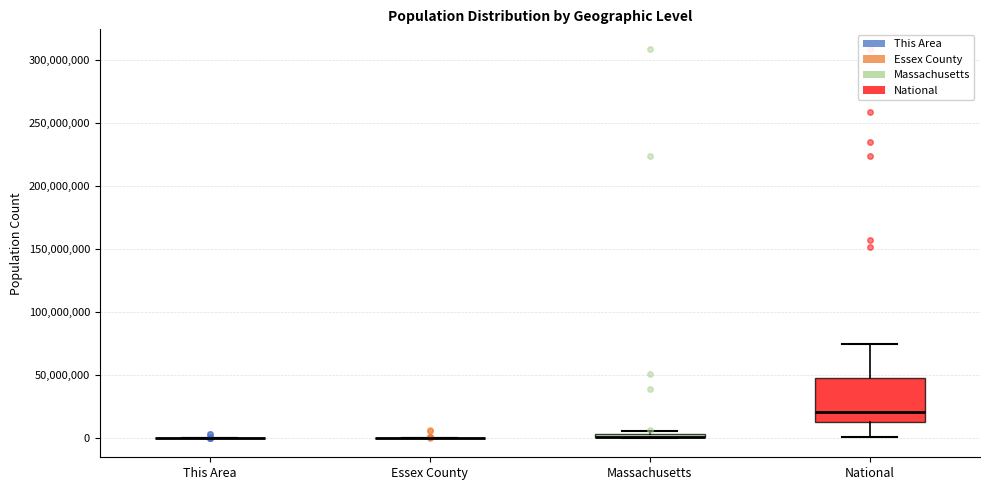

Which box is the tallest, from its lower edge to its upper edge?

National